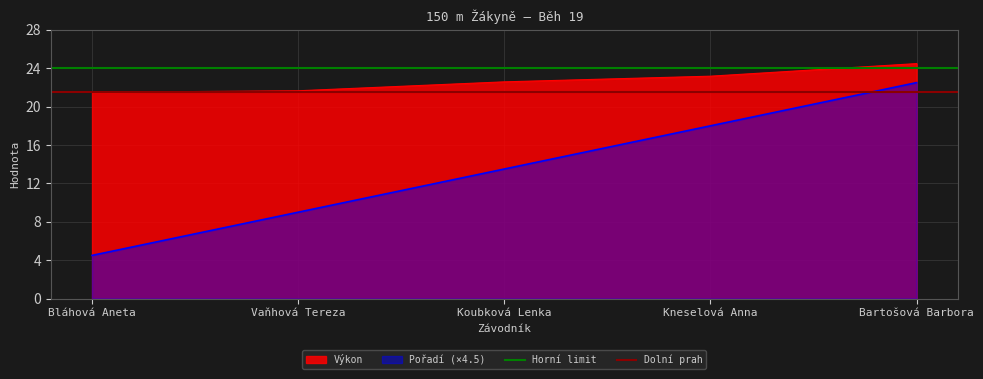

What is the approximate value of Výkon at Bartošová Barbora?

24.5